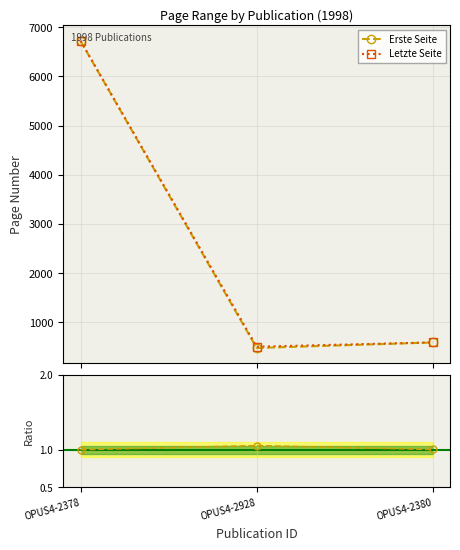

What is the difference between the maximum and minimum values in the Letzte Seite series?

6220